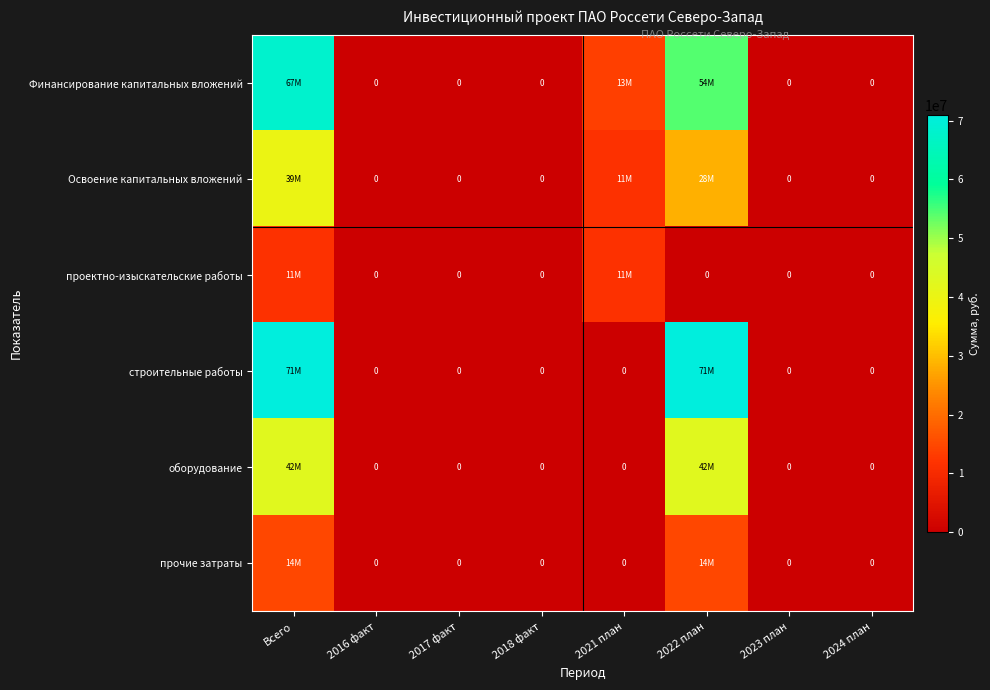

Rank the series by their maximum value, from highest to lowest.

строительные работы, Финансирование капитальных вложений, оборудование, Освоение капитальных вложений, прочие затраты, проектно-изыскательские работы